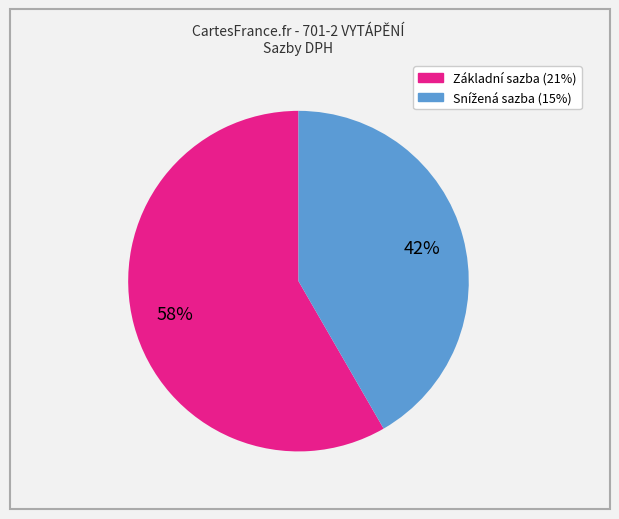

To the nearest percent, what is the average slice percentage?

50%